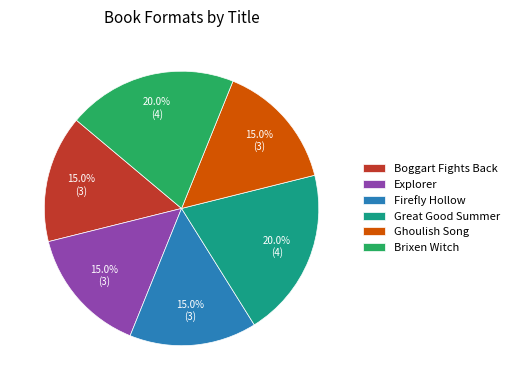

True or false: Firefly Hollow accounts for 7% of the total.

False